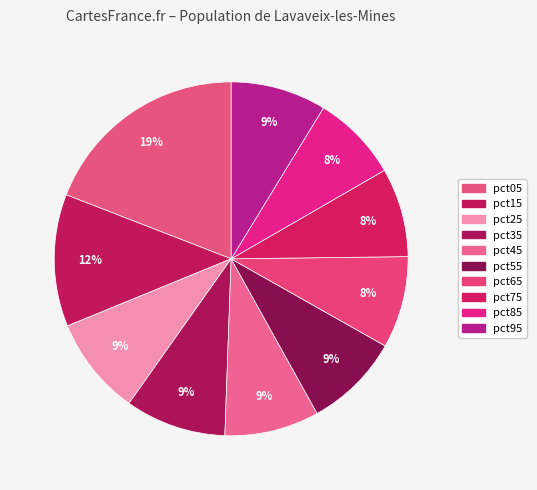

Is it true that pct05 is 19% of the pie?

True